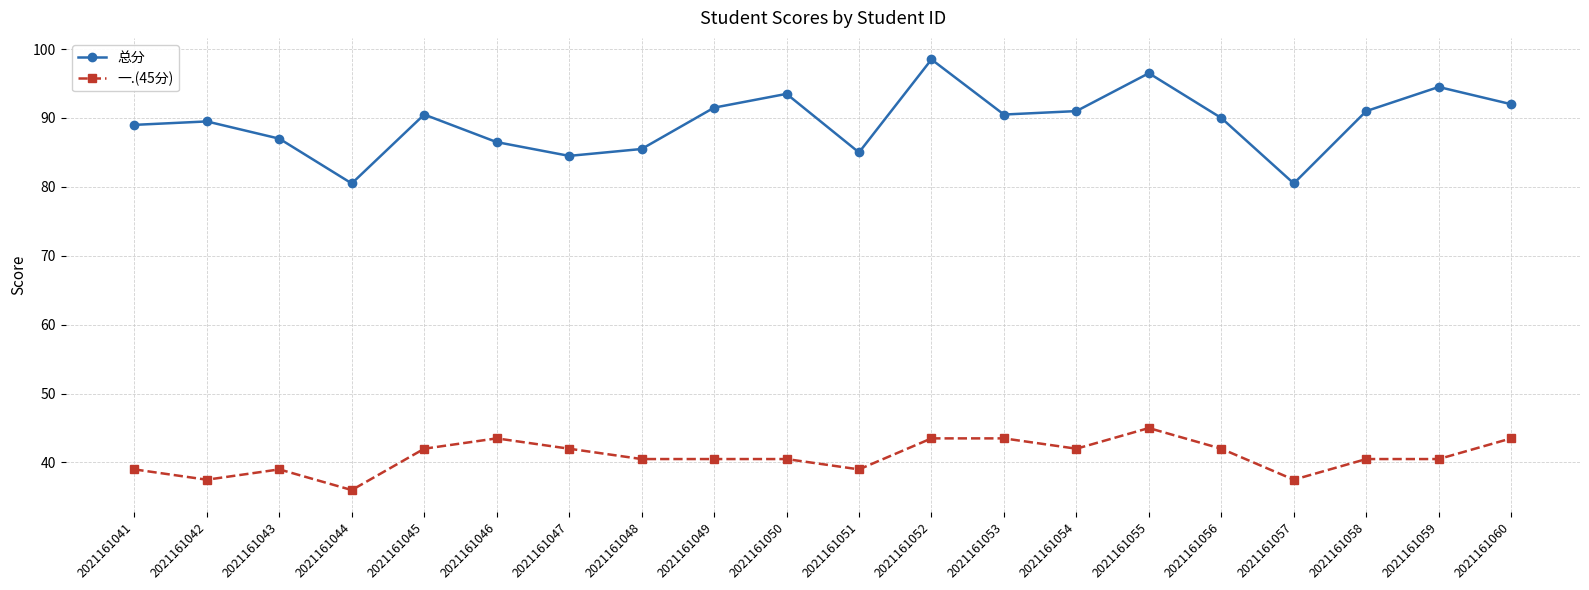

What is the total value across all series at 2021161043?

126.0